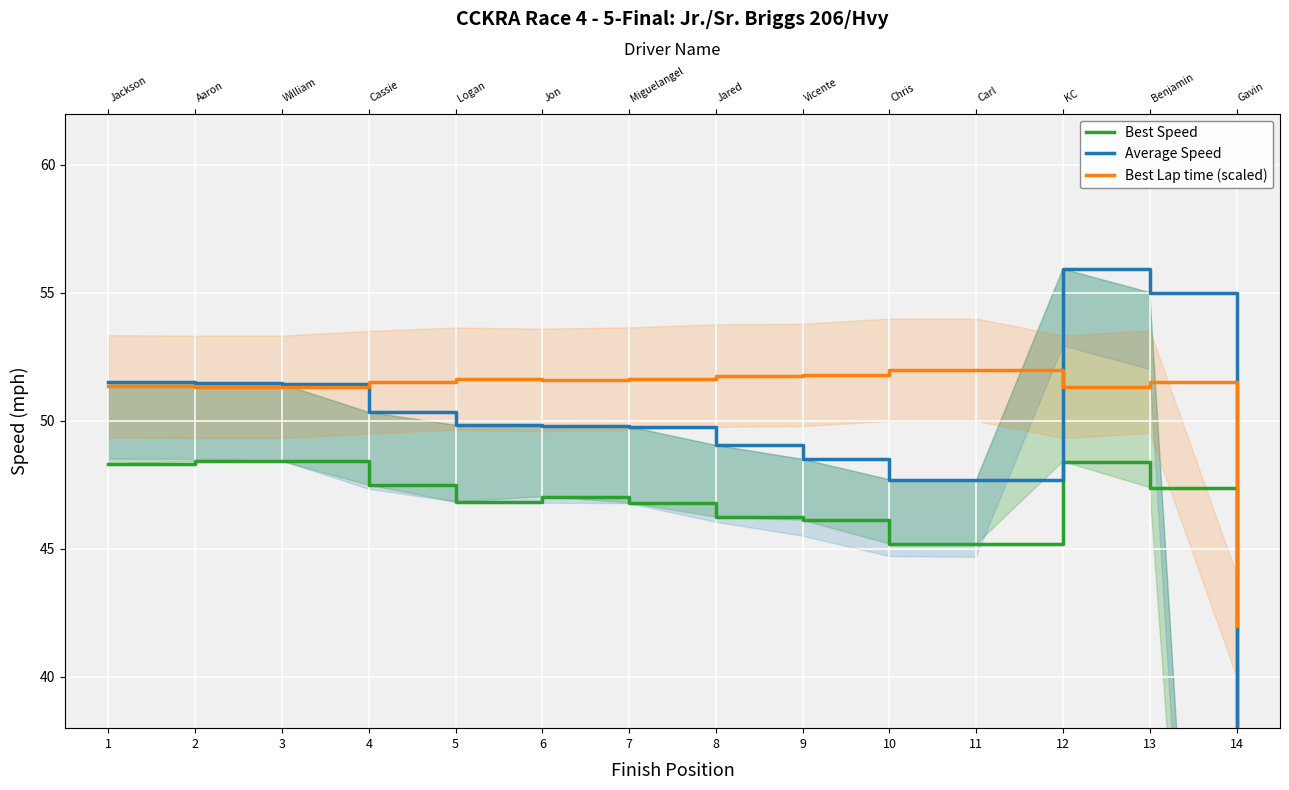

At which category does Best Speed reach its first local peak?

2